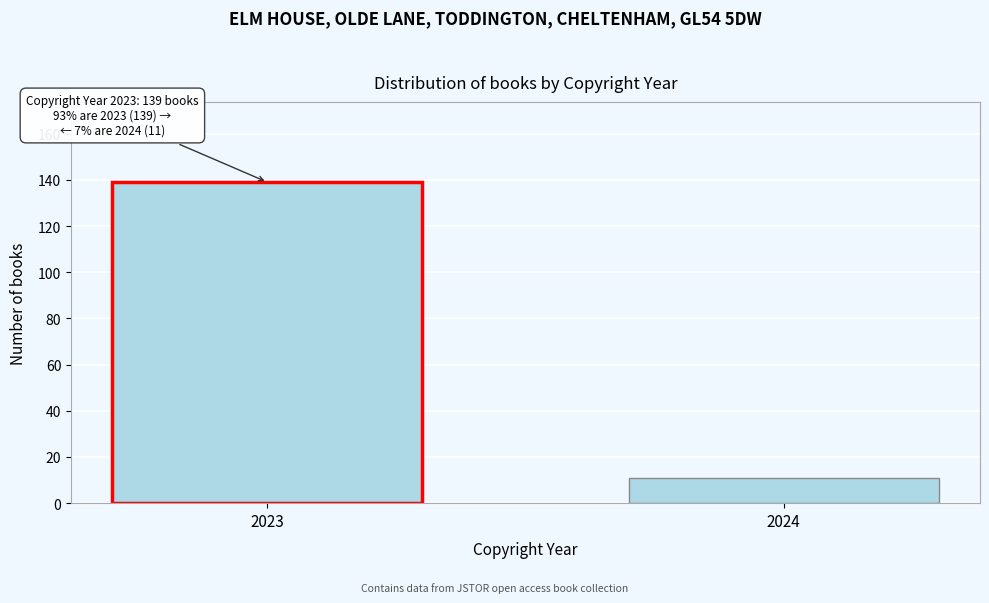

Reading left to right, what are all the values shown in this chart?

139	11